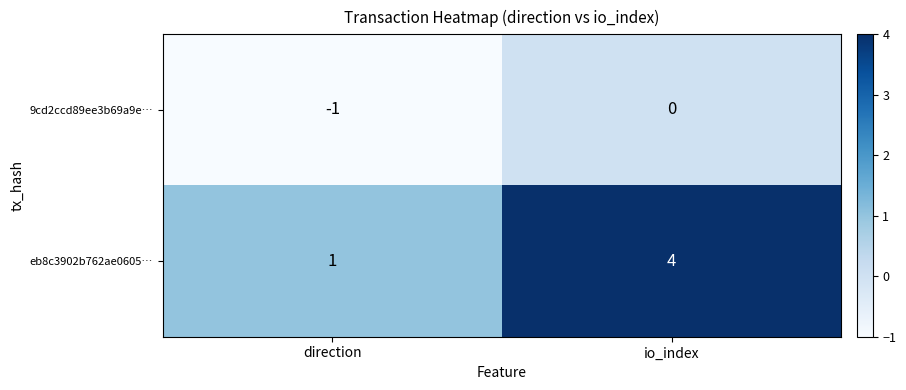

The eb8c3902b762ae0605… series shows 2 at io_index. True or false?

False